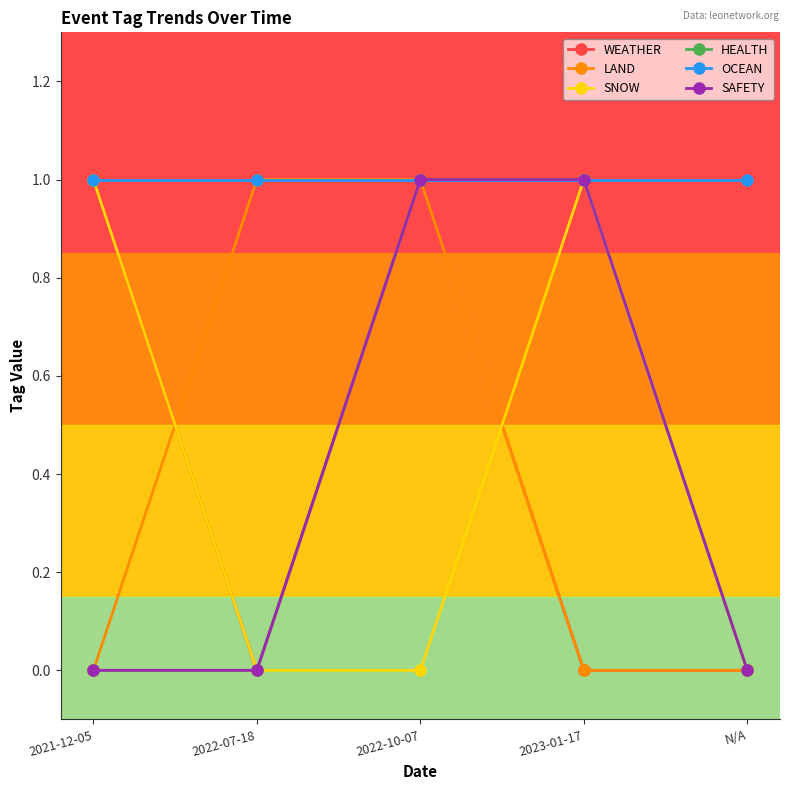

Reading right to left, list all the values displayed in this chart.

WEATHER: N/A=0	2023-01-17=0	2022-10-07=1	2022-07-18=0	2021-12-05=1
LAND: N/A=0	2023-01-17=0	2022-10-07=1	2022-07-18=1	2021-12-05=0
SNOW: N/A=0	2023-01-17=1	2022-10-07=0	2022-07-18=0	2021-12-05=1
HEALTH: N/A=0	2023-01-17=1	2022-10-07=1	2022-07-18=0	2021-12-05=0
OCEAN: N/A=1	2023-01-17=1	2022-10-07=1	2022-07-18=1	2021-12-05=1
SAFETY: N/A=0	2023-01-17=1	2022-10-07=1	2022-07-18=0	2021-12-05=0